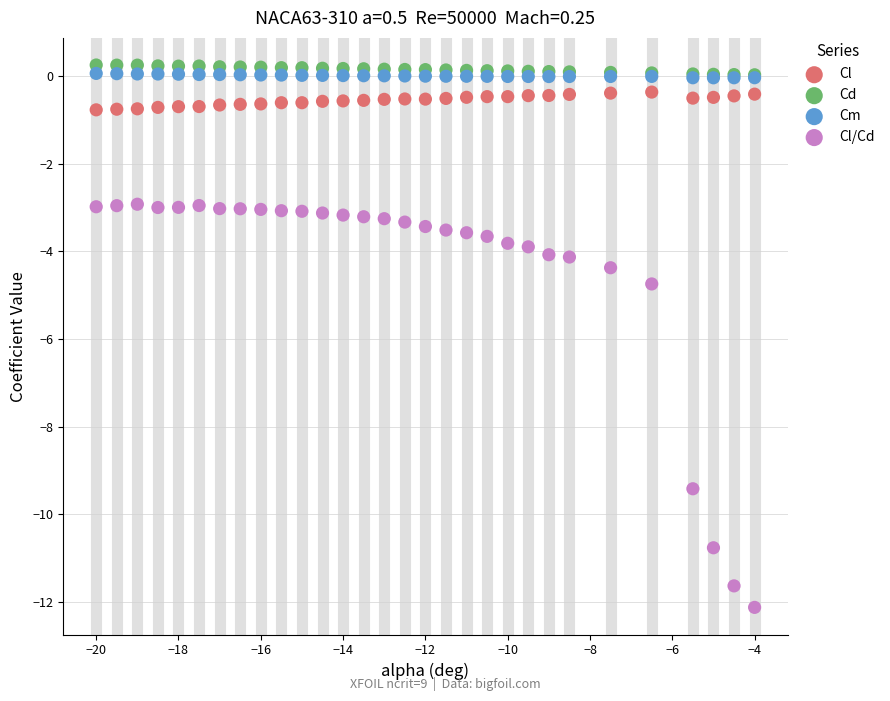

Which series reaches the minimum Y coordinate?

Cl/Cd